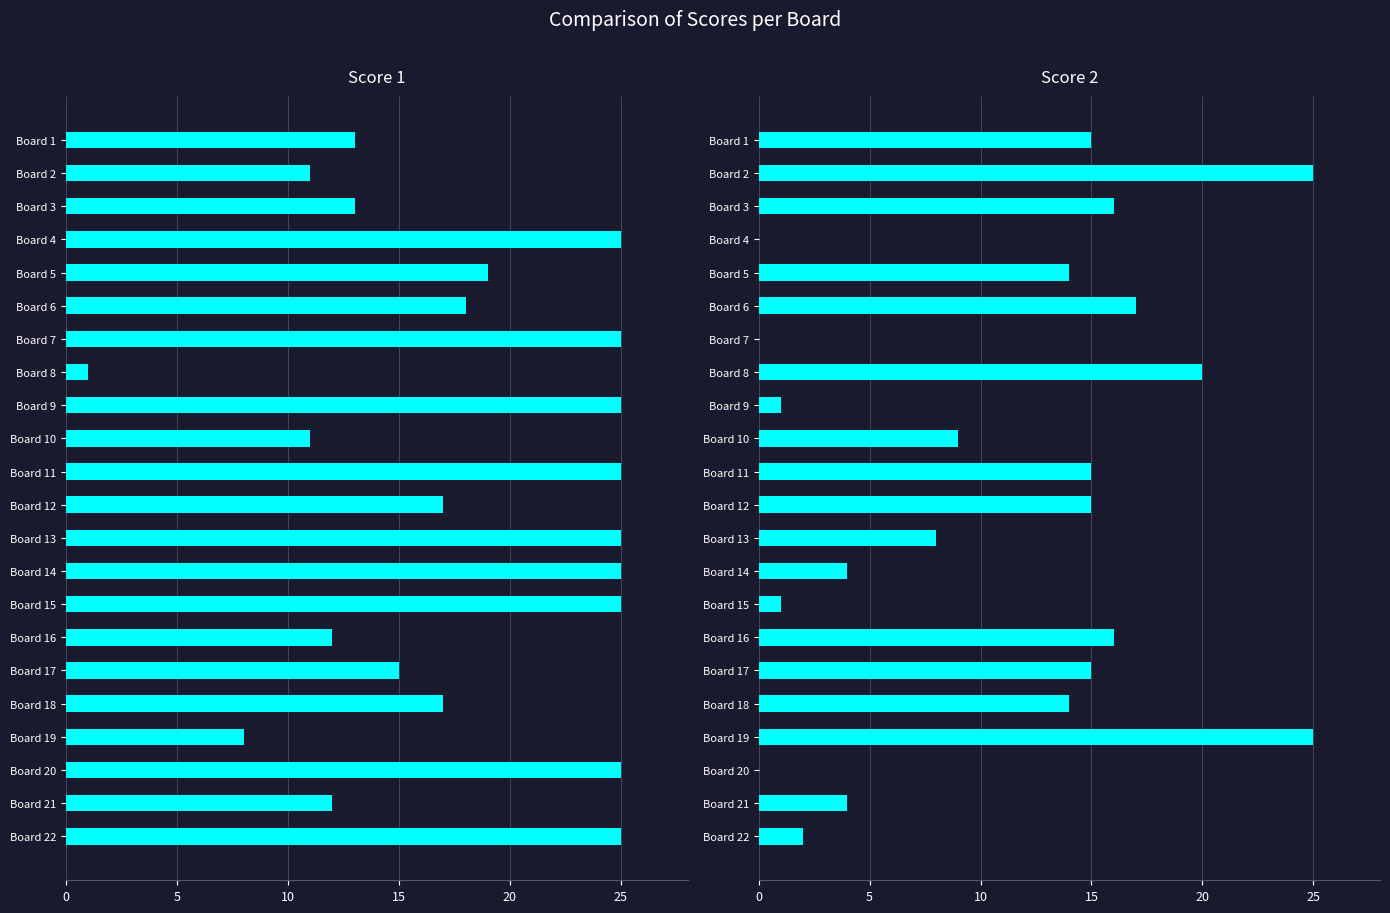

How many data points in Score 2 are less than 14?

10